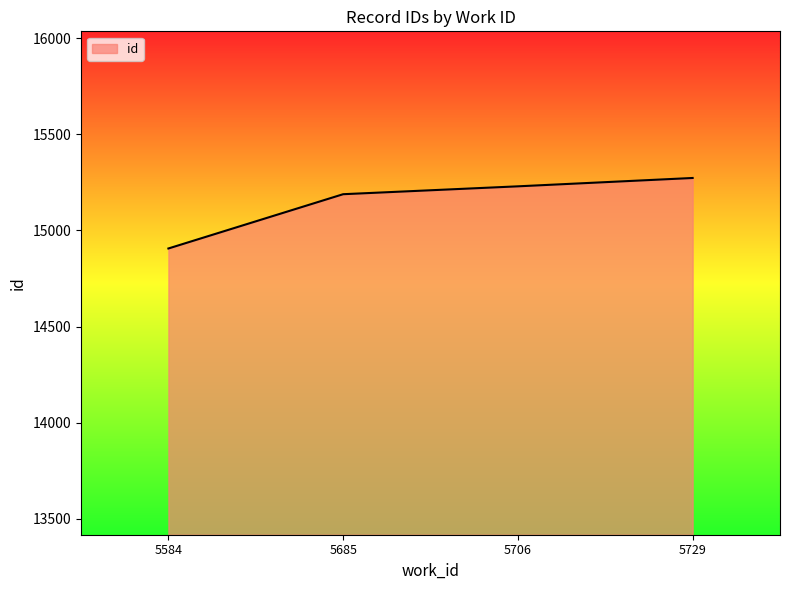

True or false: the data shows 26423.0 at 5685.

False